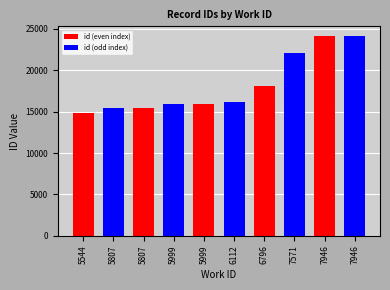

Does the chart contain any negative values?

No